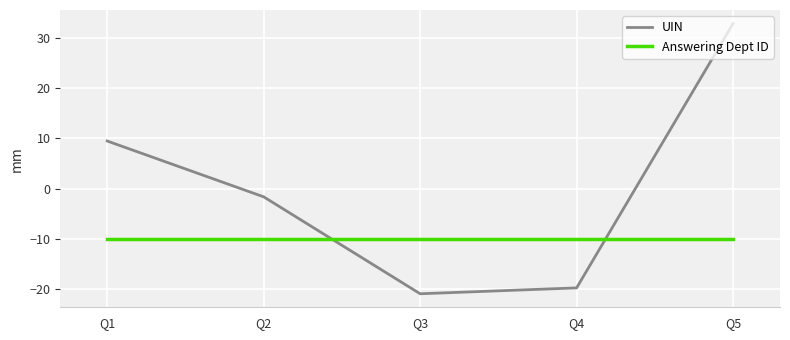

After their last crossing, which series has the higher values: UIN or Answering Dept ID?

UIN